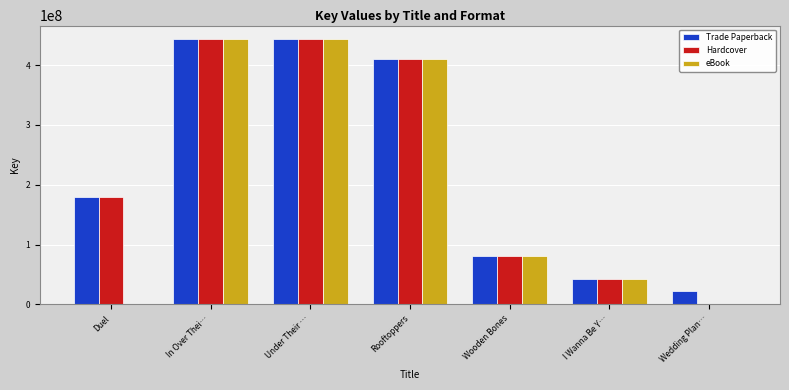

The value of eBook at I Wanna Be Y… is 42880464. True or false?

True